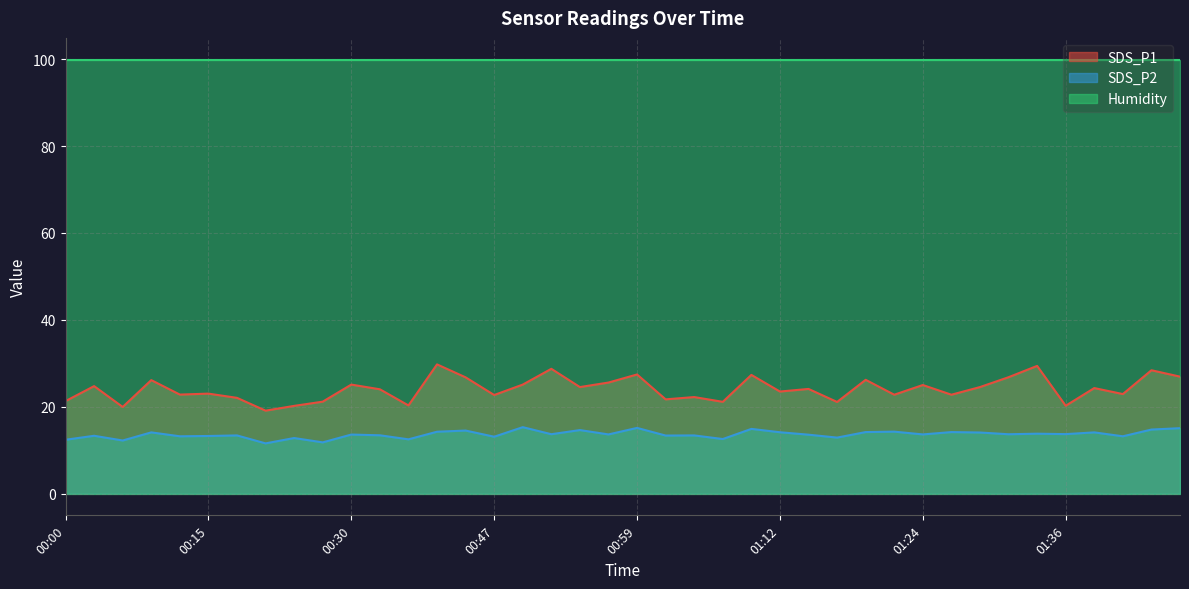

List the labels in order of SDS_P2 value, largest first.

00:50, 00:59, 01:46, 01:09, 01:43, 00:55, 00:42, 01:21, 00:40, 01:19, 01:26, 01:12, 00:07, 01:38, 01:28, 01:33, 01:36, 00:52, 01:31, 00:57, 01:24, 00:30, 01:14, 00:35, 00:17, 01:04, 01:02, 00:02, 00:15, 00:09, 01:41, 00:47, 01:16, 00:25, 01:07, 00:37, 00:00, 00:05, 00:27, 00:19